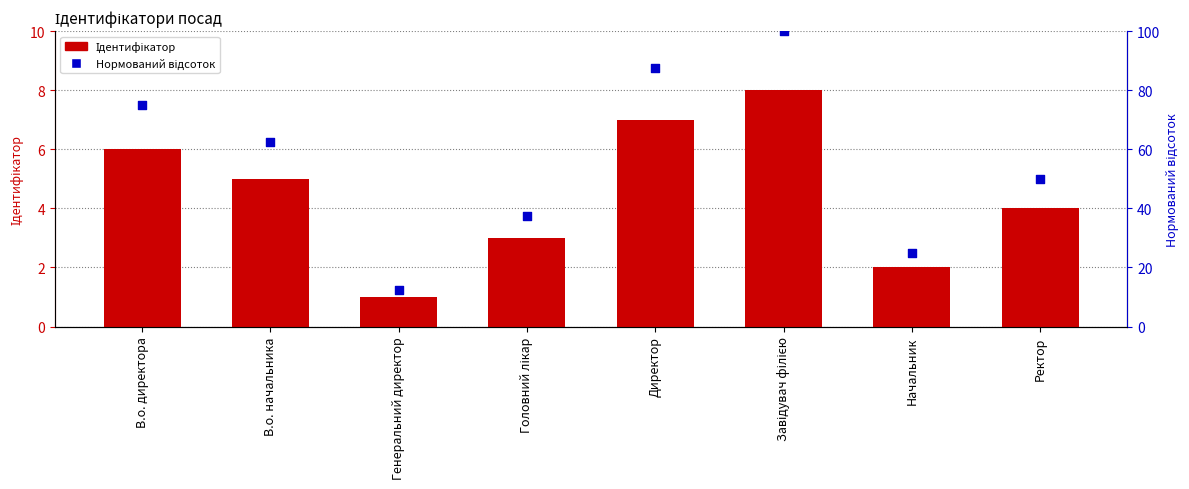

Which series has the largest Y range (max minus min)?

Нормований відсоток